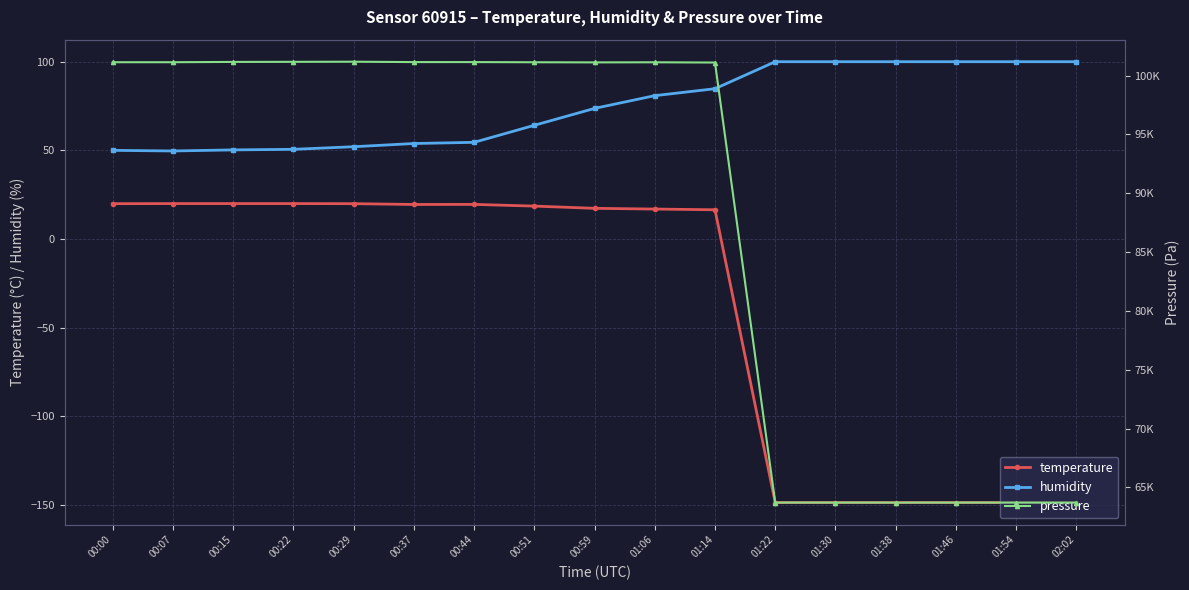

Reading left to right, list all the values displayed in this chart.

temperature: 00:00=19.9	00:07=20.0	00:15=20.0	00:22=20.0	00:29=19.9	00:37=19.5	00:44=19.5	00:51=18.6	00:59=17.3	01:06=16.9	01:14=16.5	01:22=-148.6	01:30=-148.6	01:38=-148.6	01:46=-148.6	01:54=-148.6	02:02=-148.6
humidity: 00:00=50.0	00:07=49.7	00:15=50.3	00:22=50.6	00:29=52.1	00:37=53.9	00:44=54.5	00:51=64.1	00:59=73.7	01:06=80.9	01:14=84.8	01:22=100.0	01:30=100.0	01:38=100.0	01:46=100.0	01:54=100.0	02:02=100.0
pressure: 00:00=101134.2	00:07=101135.2	00:15=101159.9	00:22=101167.8	00:29=101178.1	00:37=101146.3	00:44=101145.6	00:51=101132.1	00:59=101120.3	01:06=101128.8	01:14=101107.7	01:22=63713.4	01:30=63713.4	01:38=63713.4	01:46=63713.4	01:54=63713.4	02:02=63713.4